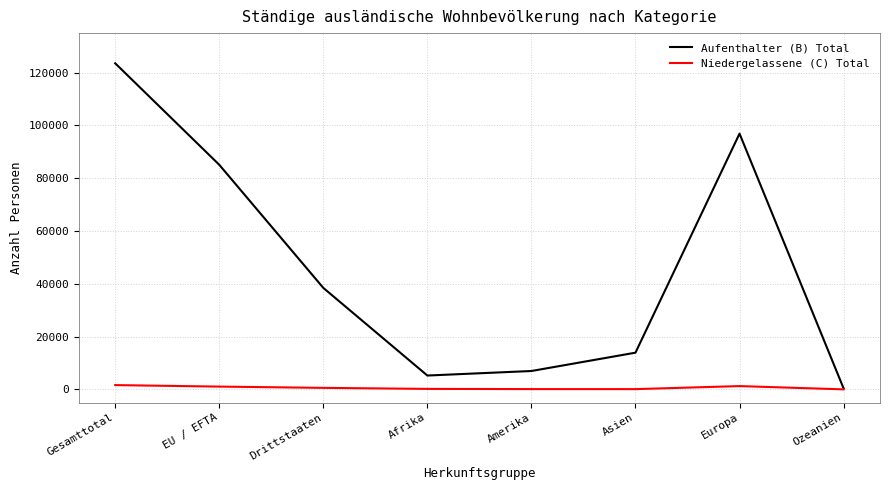

At EU / EFTA, list the series in order from largest to smallest.

Aufenthalter (B) Total, Niedergelassene (C) Total